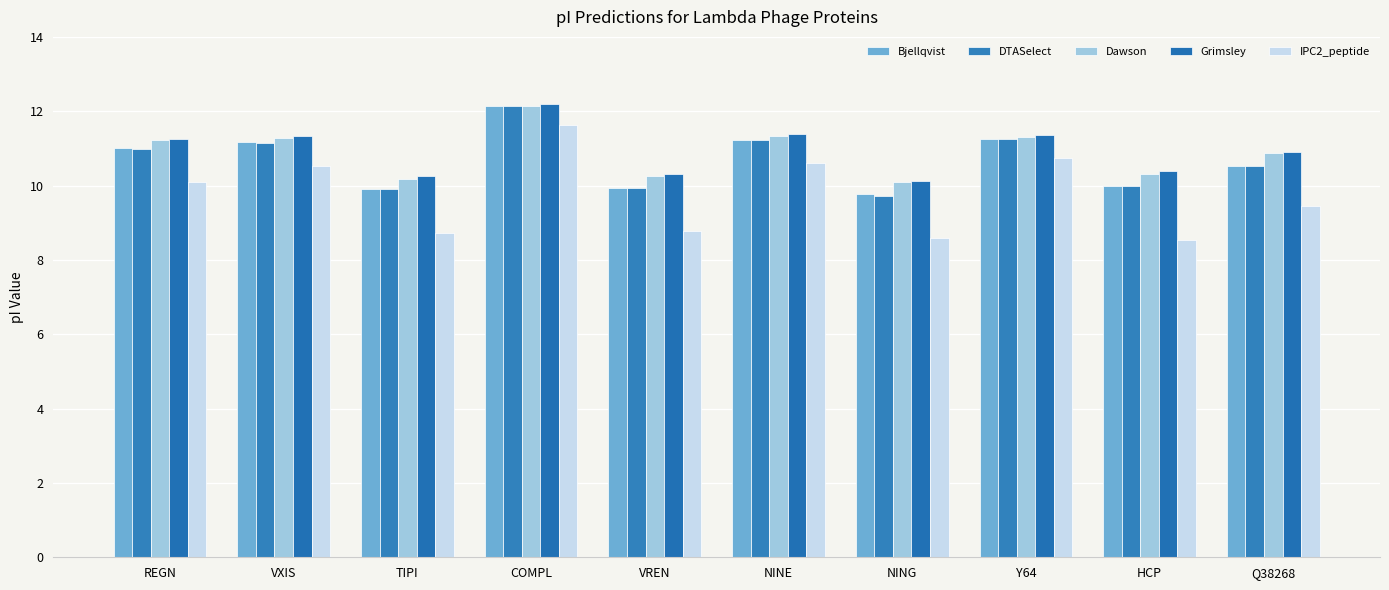

What is the maximum value for Grimsley?

12.2